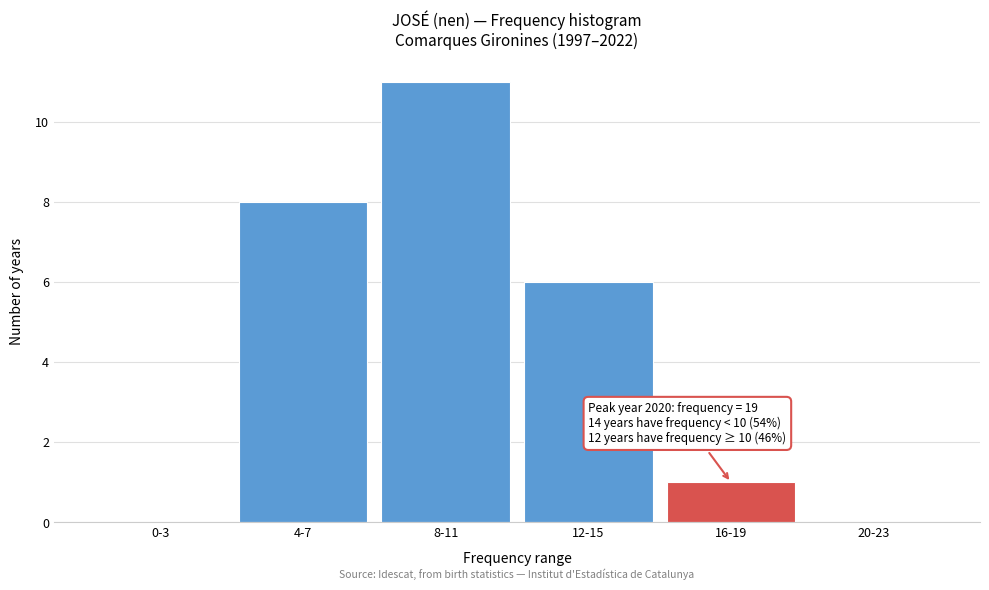

Reading left to right, list all the values displayed in this chart.

0-3=0	4-7=8	8-11=11	12-15=6	16-19=1	20-23=0